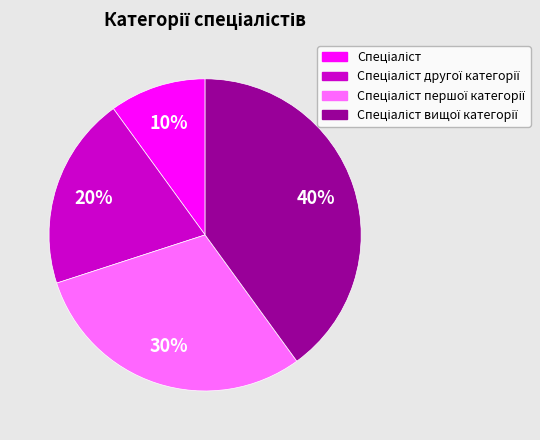

To the nearest percent, what is the difference between the largest and smallest slice percentages?

30%